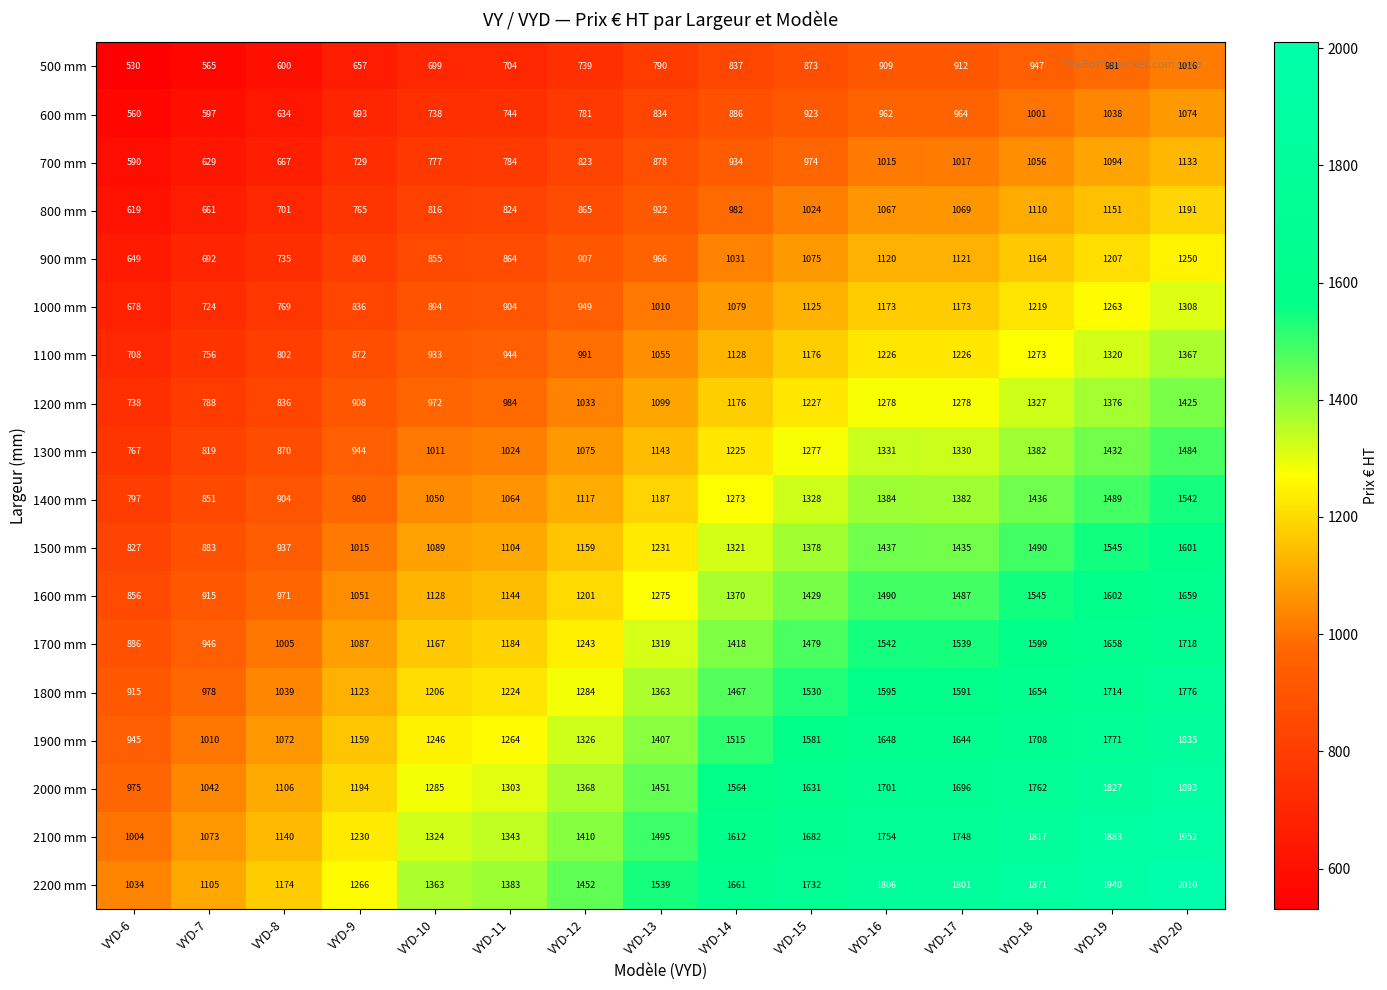

List the labels in order of 2100 mm value, smallest first.

VYD-6, VYD-7, VYD-8, VYD-9, VYD-10, VYD-11, VYD-12, VYD-13, VYD-14, VYD-15, VYD-17, VYD-16, VYD-18, VYD-19, VYD-20